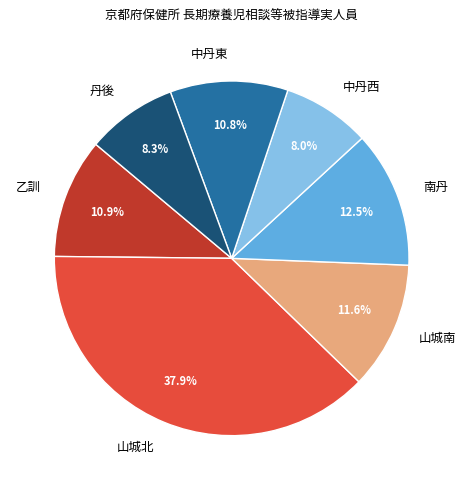

Which has a higher value, 中丹東 or 南丹?

南丹